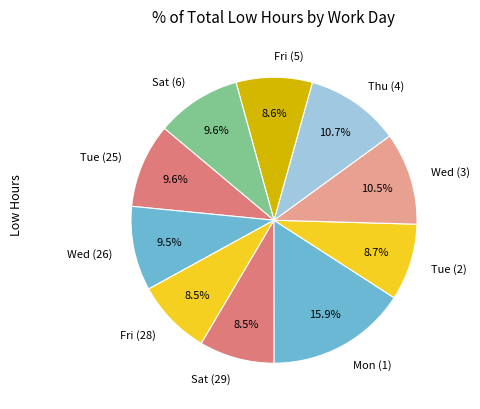

What is the ratio of the value at Tue (25) to the value at Fri (28)?

1.1